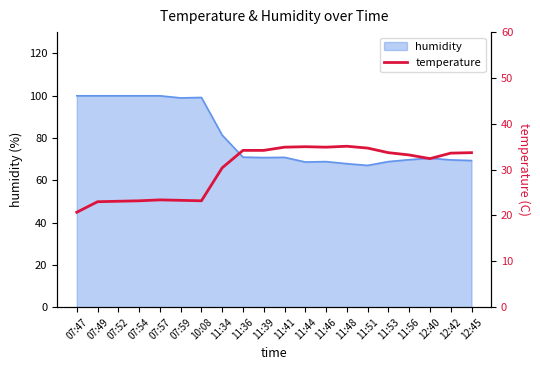

Does the chart have visible grid lines?

No